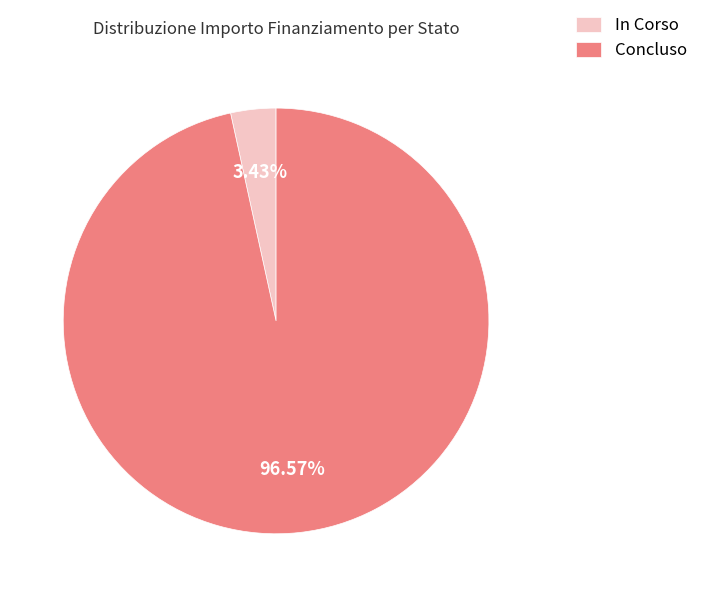

Between In Corso and Concluso, which is larger?

Concluso